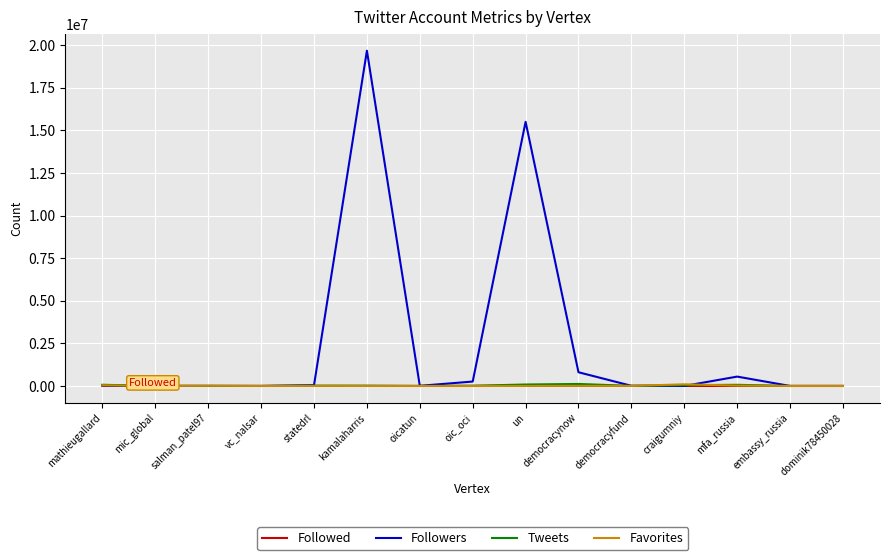

In Favorites, how many points are lower than both neighbors (excluding endpoints)?

5